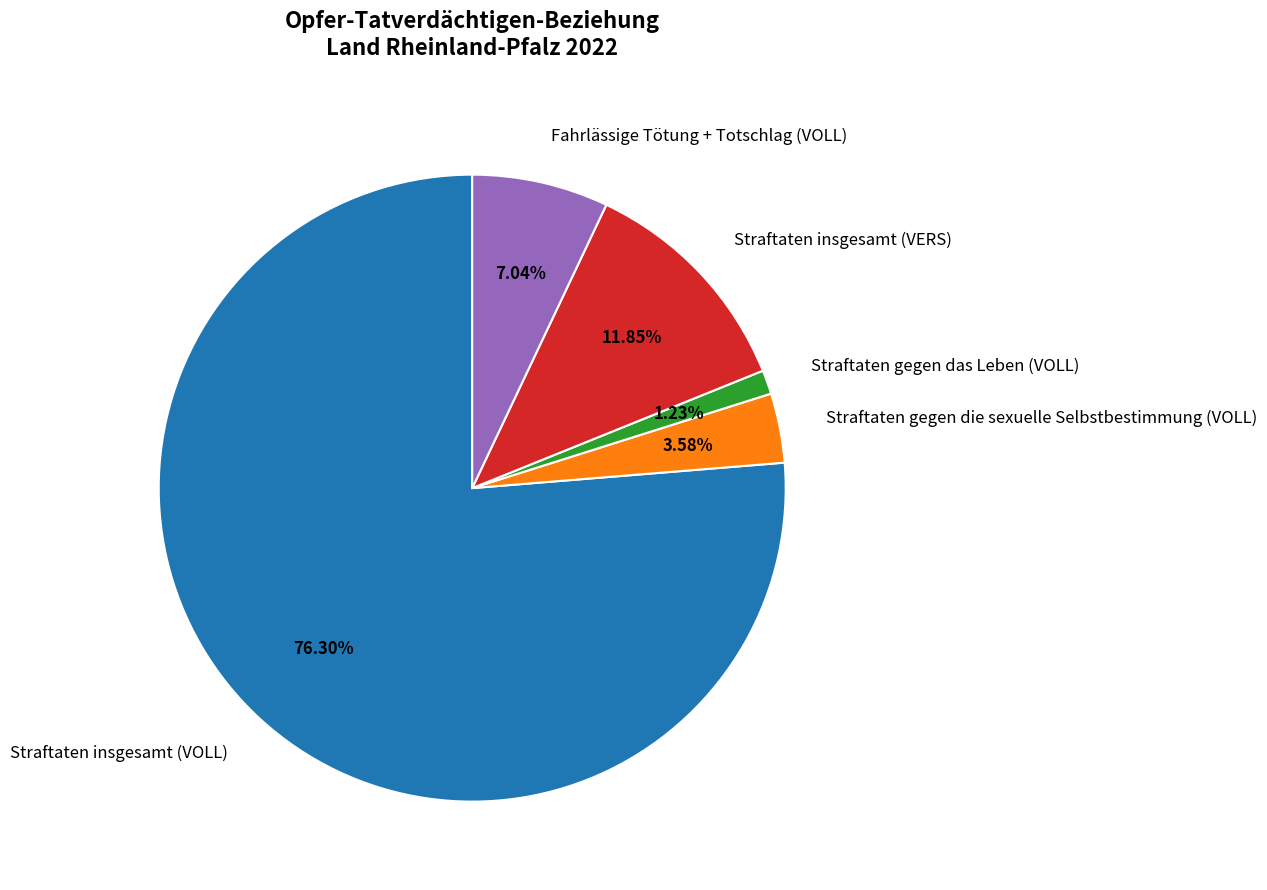

Rank the categories by value from highest to lowest.

Straftaten insgesamt (VOLL), Straftaten insgesamt (VERS), Fahrlässige Tötung + Totschlag (VOLL), Straftaten gegen die sexuelle Selbstbestimmung (VOLL), Straftaten gegen das Leben (VOLL)